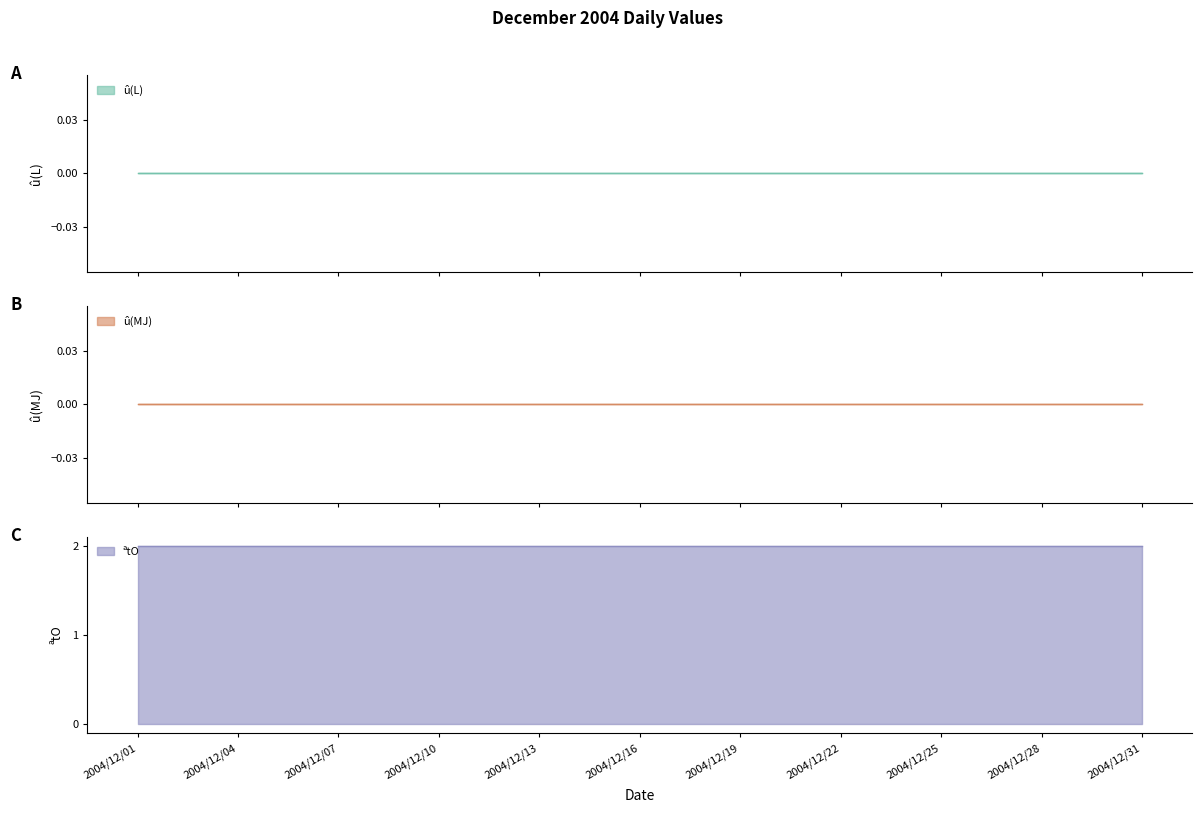

True or false: û(L) and û(MJ) cross at least once.

False